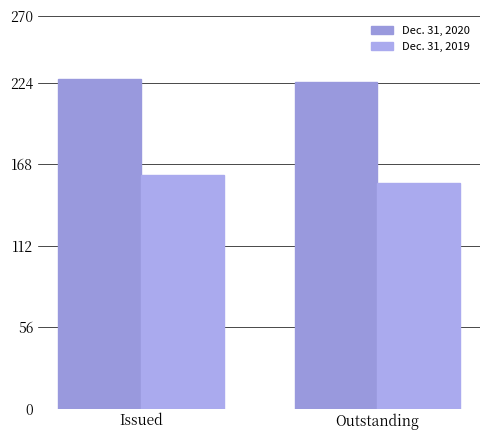

Reading left to right, transcribe all the data shown in this chart.

Dec. 31, 2020: Issued=226756733	Outstanding=224626597
Dec. 31, 2019: Issued=160500702	Outstanding=154913934